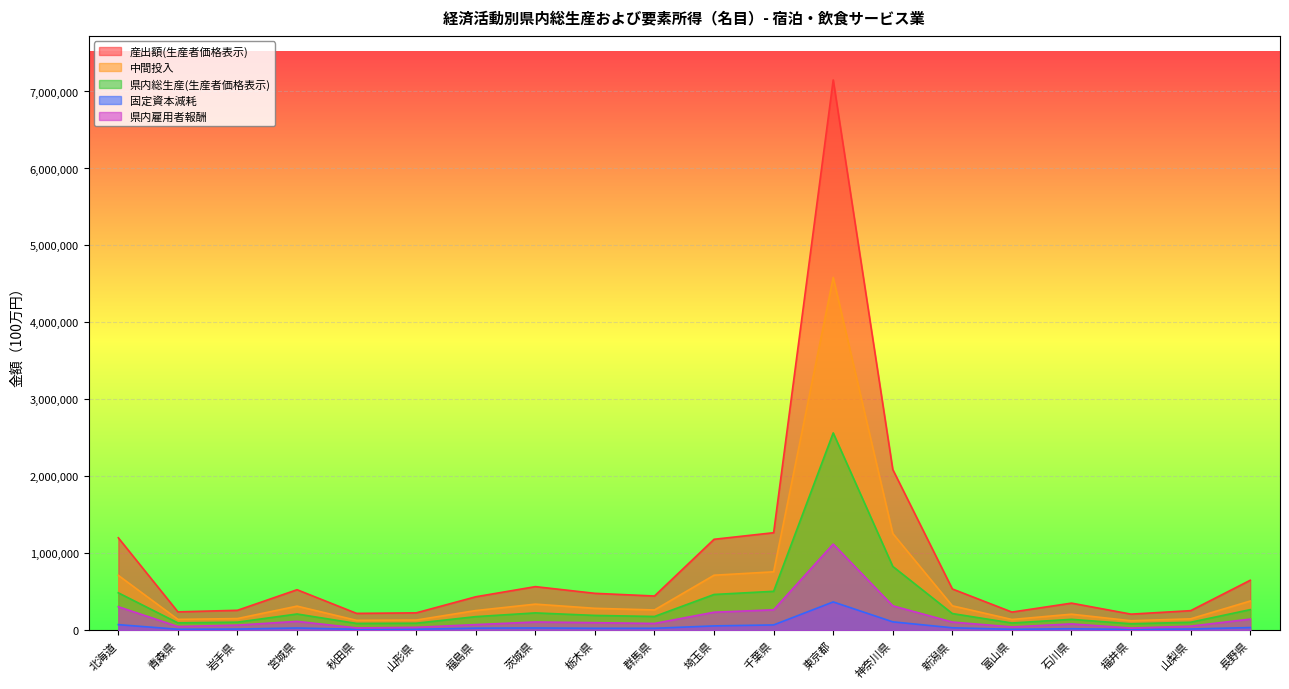

Reading left to right, what are all the values shown in this chart?

産出額(生産者価格表示): 北海道=1202922	青森県=240998	岩手県=261203	宮城県=528559	秋田県=221052	山形県=227908	福島県=436803	茨城県=568736	栃木県=481576	群馬県=446796	埼玉県=1183657	千葉県=1268982	東京都=7150111	神奈川県=2089664	新潟県=538299	富山県=238237	石川県=354322	福井県=211267	山梨県=256598	長野県=651290
中間投入: 北海道=714701	青森県=143224	岩手県=153891	宮城県=315372	秋田県=130636	山形県=134547	福島県=257850	茨城県=341228	栃木県=286996	群馬県=265688	埼玉県=716911	千葉県=761018	東京都=4584743	神奈川県=1258593	新潟県=319265	富山県=141976	石川県=210575	福井県=125375	山梨県=150549	長野県=381507
県内総生産(生産者価格表示): 北海道=488221	青森県=97774	岩手県=107312	宮城県=213187	秋田県=90416	山形県=93361	福島県=178953	茨城県=227508	栃木県=194580	群馬県=181108	埼玉県=466746	千葉県=507964	東京都=2565368	神奈川県=831071	新潟県=219034	富山県=96260	石川県=143747	福井県=85893	山梨県=106049	長野県=269783
固定資本減耗: 北海道=74875	青森県=14959	岩手県=17696	宮城県=31424	秋田県=14534	山形県=15139	福島県=29037	茨城県=31727	栃木県=27516	群馬県=27556	埼玉県=58568	千葉県=71168	東京都=370050	神奈川県=111212	新潟県=34123	富山県=14352	石川県=21989	福井県=12071	山梨県=18081	長野県=37213
県内雇用者報酬: 北海道=307472	青森県=50562	岩手県=68389	宮城県=117488	秋田県=32042	山形県=40016	福島県=75530	茨城県=109470	栃木県=100429	群馬県=90397	埼玉県=236319	千葉県=267470	東京都=1121359	神奈川県=319539	新潟県=108420	富山県=45282	石川県=84345	福井県=30442	山梨県=55141	長野県=146893